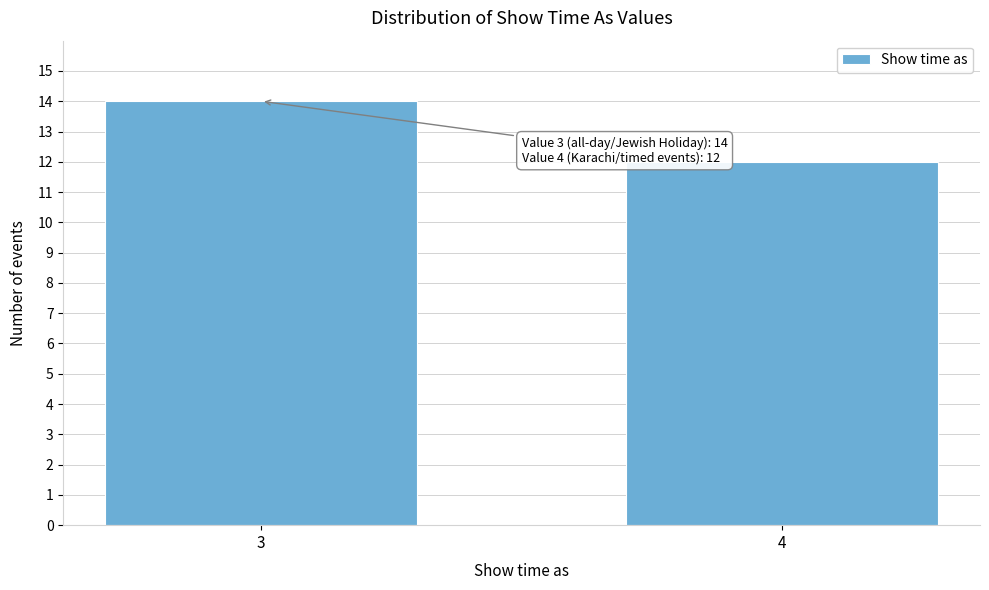

Reading right to left, extract all data points from this chart.

4=12	3=14